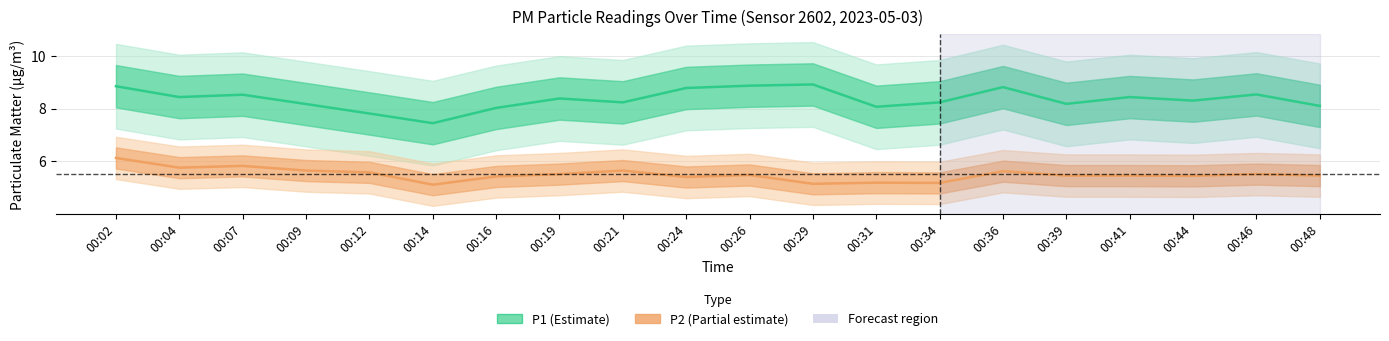

In P2, how many points are lower than both neighbors (excluding endpoints)?

6